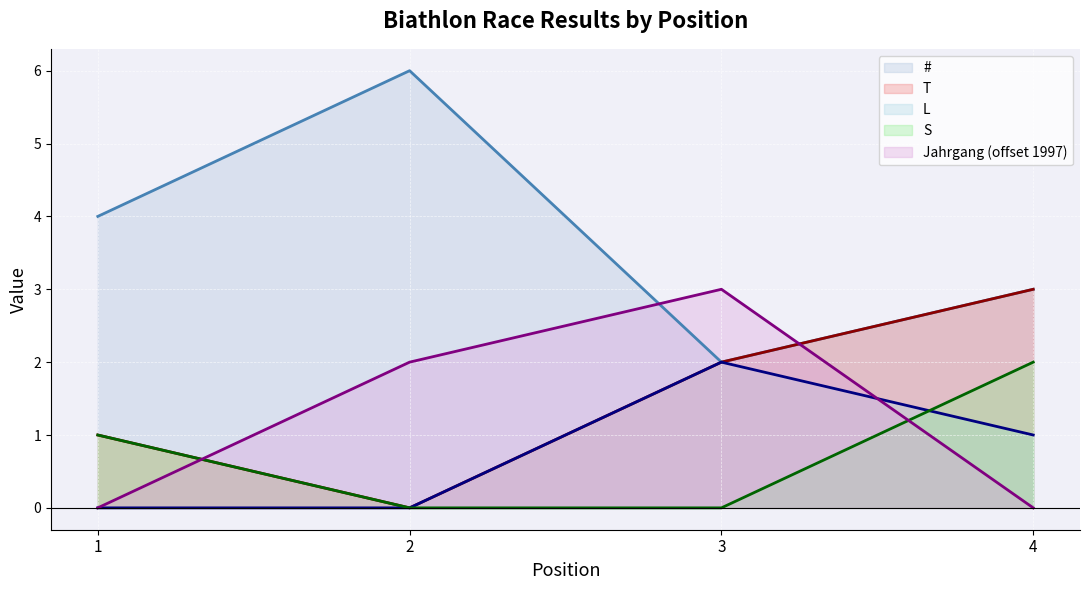

How many data points in S are above 1?

1